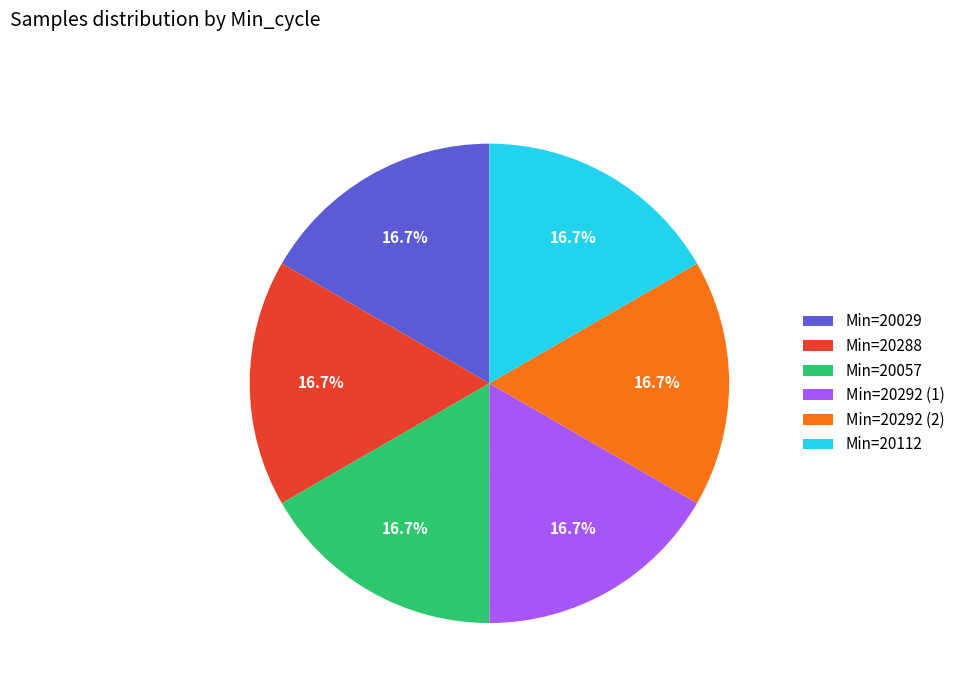

Count the number of slices in the pie.

6